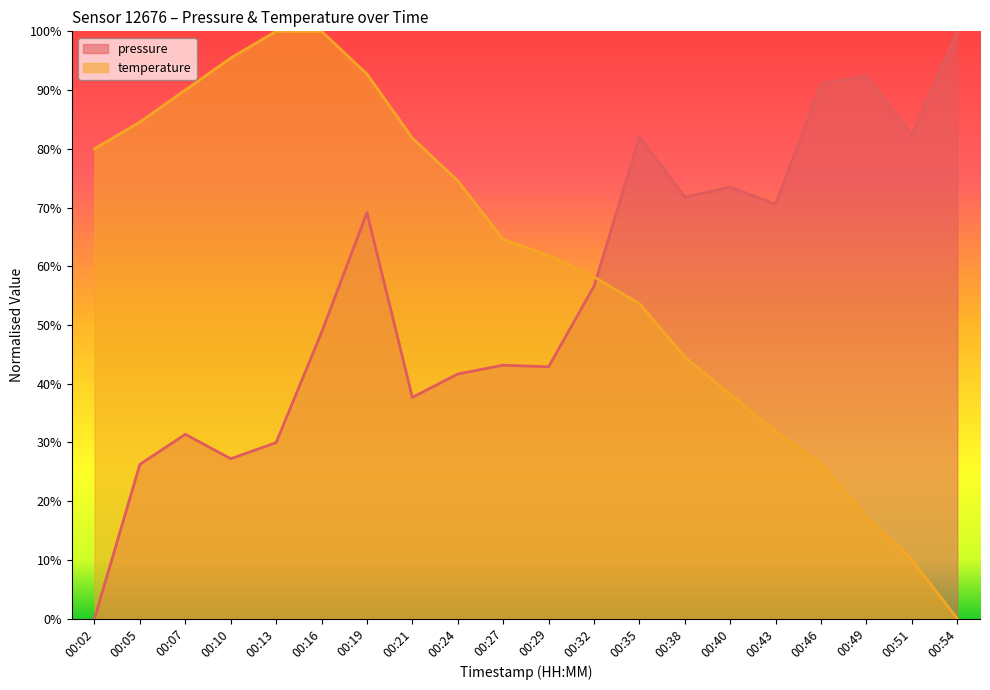

Between which two adjacent categories do pressure and temperature first intersect?

00:32 and 00:35